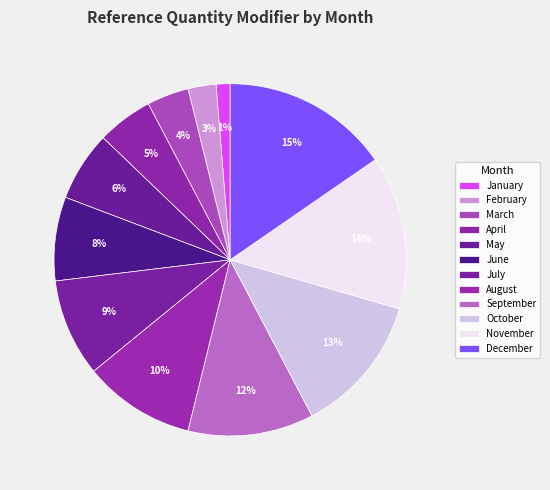

To the nearest percent, what is the difference between the September and August slice percentages?

1%